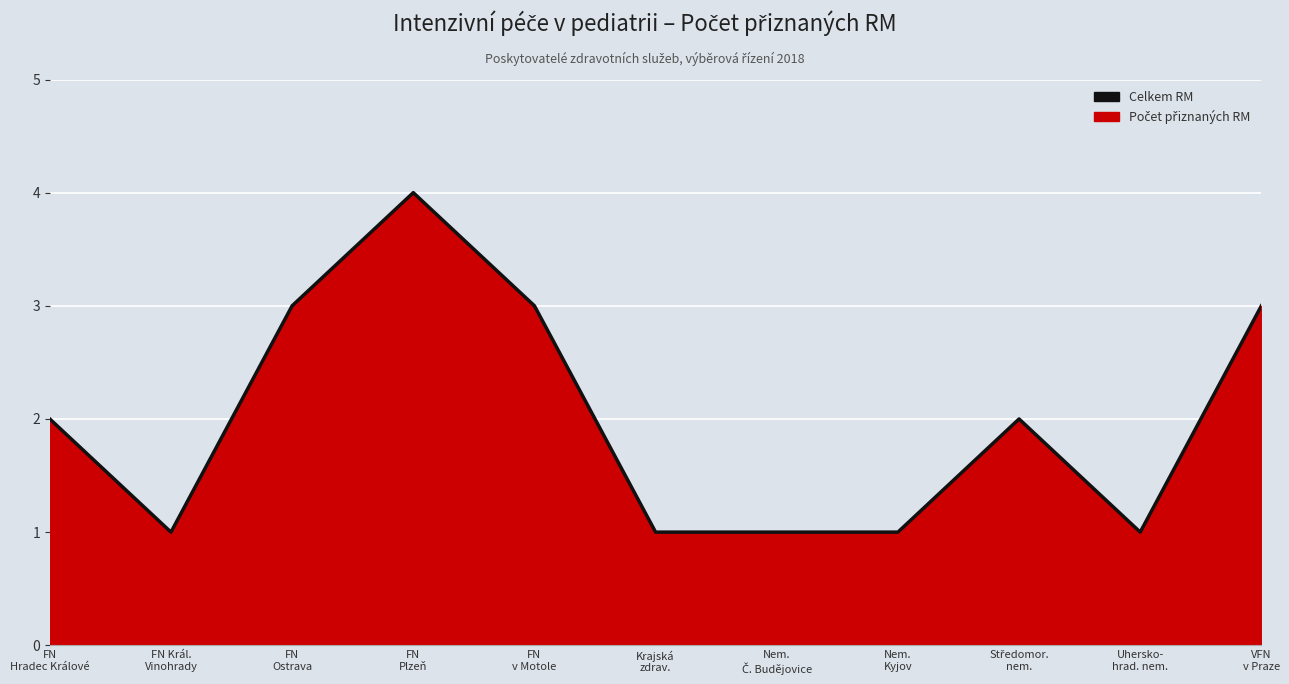

Read the value at Středomor.
nem..

2